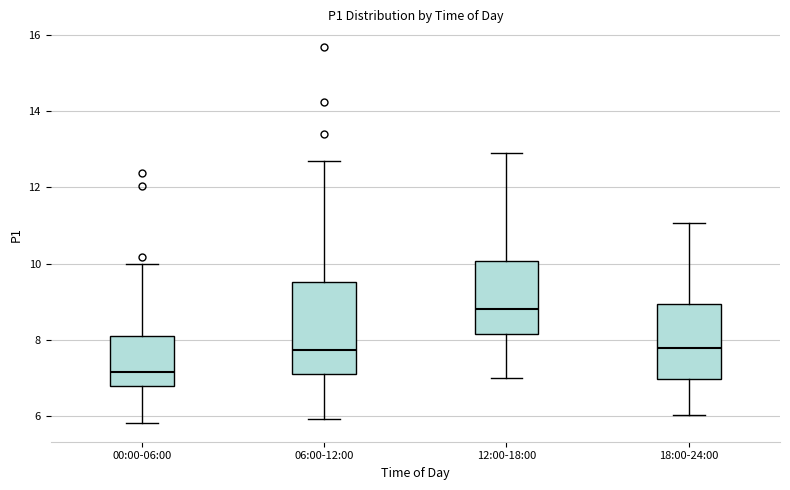

Reading left to right, transcribe this box plot: for each box, give where its median line is, the range the box spans, and where its two whiskers end, as read against the y-axis. The values are not printed on the chart, so give them approximately, as read against the axis.

00:00-06:00: median 7.2, box 6.8 to 8.0, whiskers 5.8 to 10.0
06:00-12:00: median 7.8, box 7.2 to 9.6, whiskers 6.0 to 12.8
12:00-18:00: median 8.8, box 8.2 to 10.0, whiskers 7.0 to 13.0
18:00-24:00: median 7.8, box 7.0 to 9.0, whiskers 6.0 to 11.0